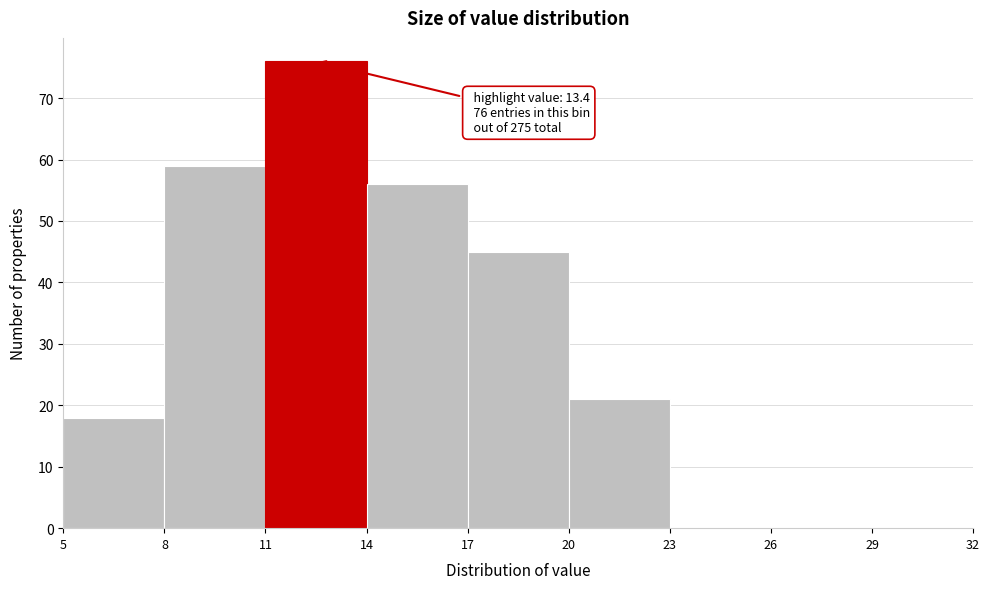

Which range on the x-axis has the tallest bar?

11 to 14